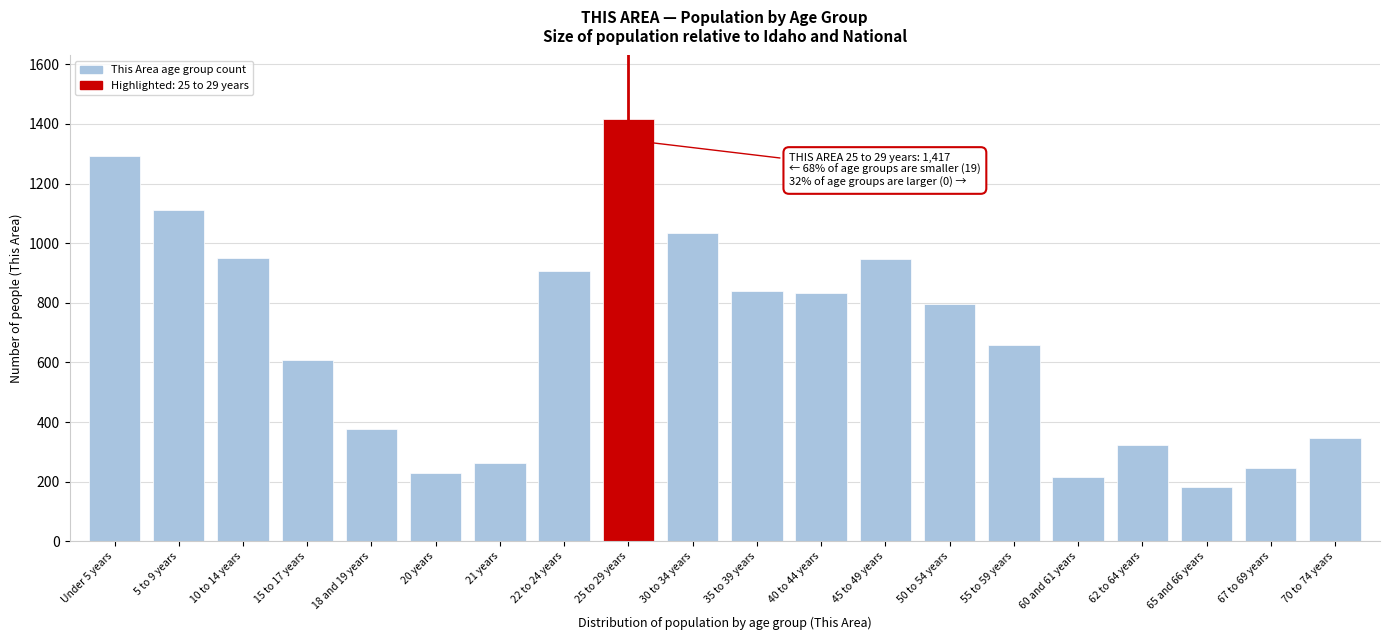

What is the label of the 14th bar from the left?

50 to 54 years